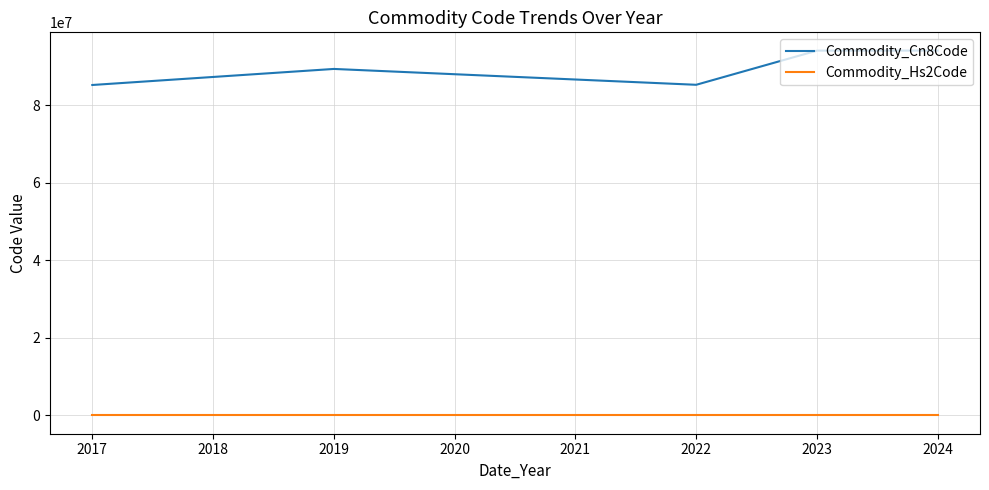

At which label is Commodity_Cn8Code closest to 89618042?

2019